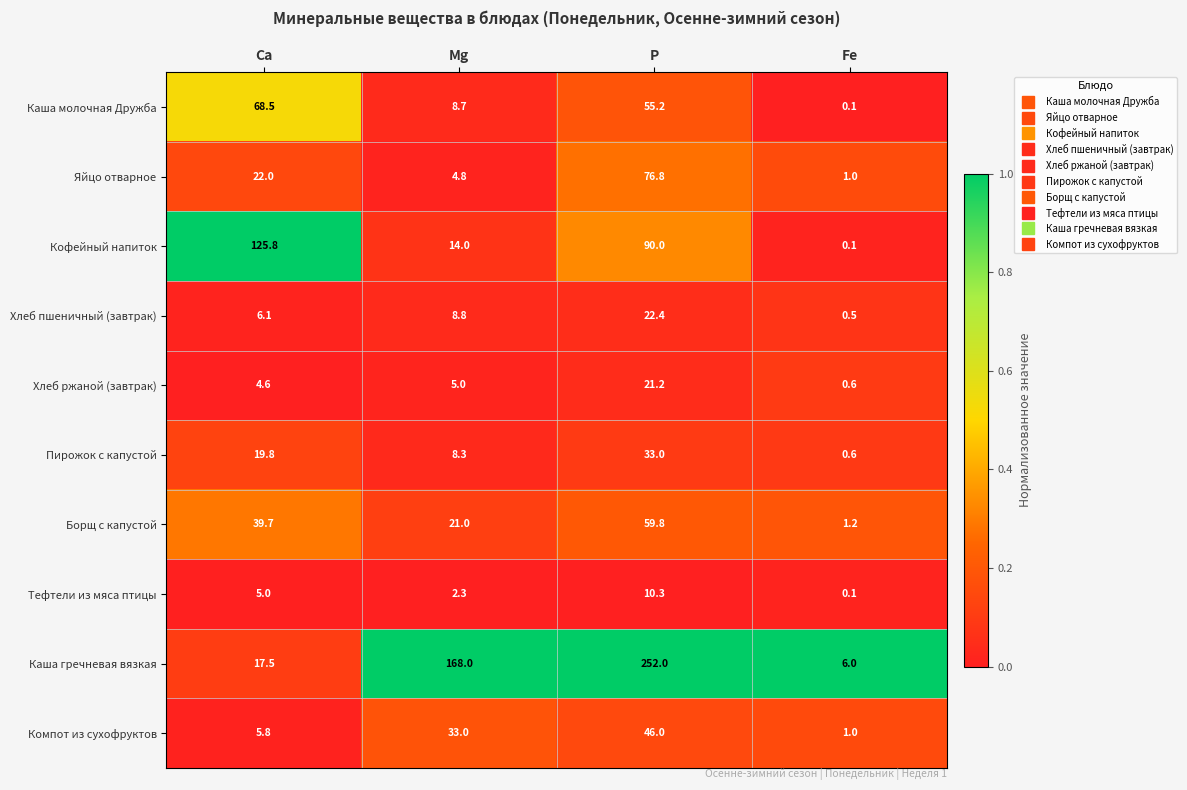

What is the difference between the maximum and minimum values in the Каша гречневая вязкая series?

246.0